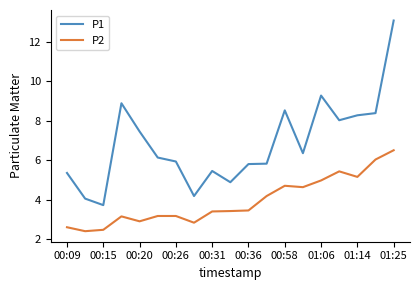

True or false: P2 and P1 cross at least once.

False